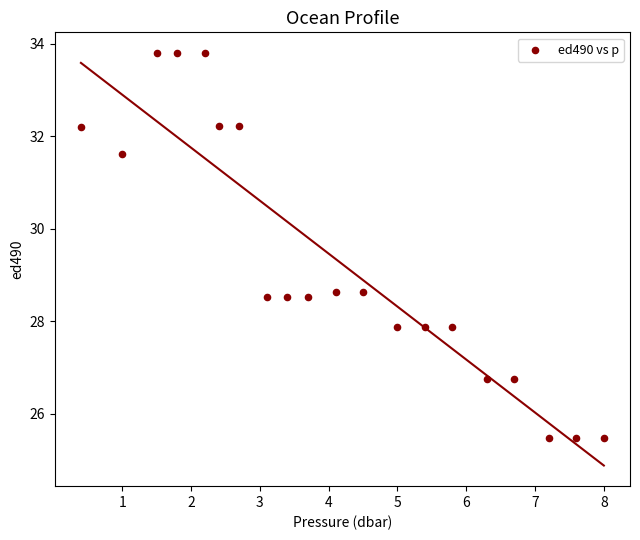

What is the range of Y values (max minus min)?

8.3